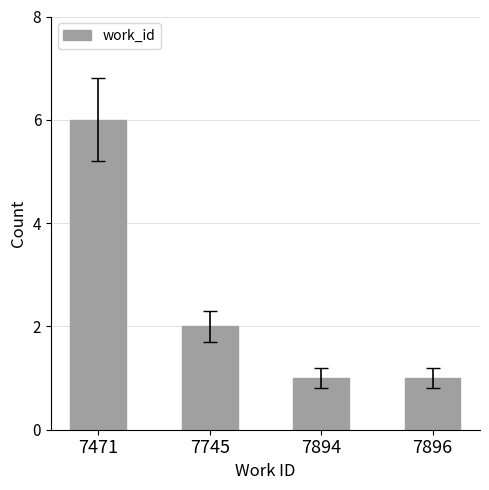

Approximately how many times larger is the value at 7745 compared to 7896?

2.0